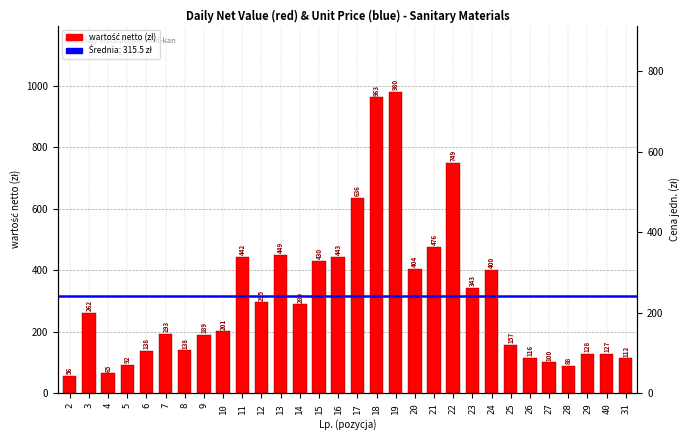

What is the value of the 1st bar from the left?

56.5